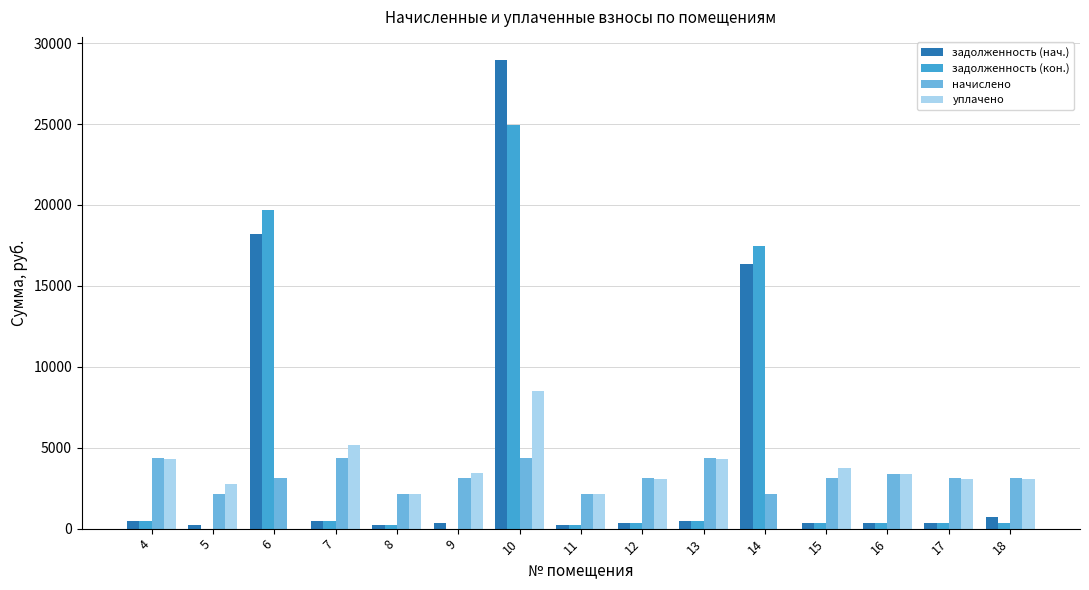

What is the highest value of the уплачено series?

8500.0